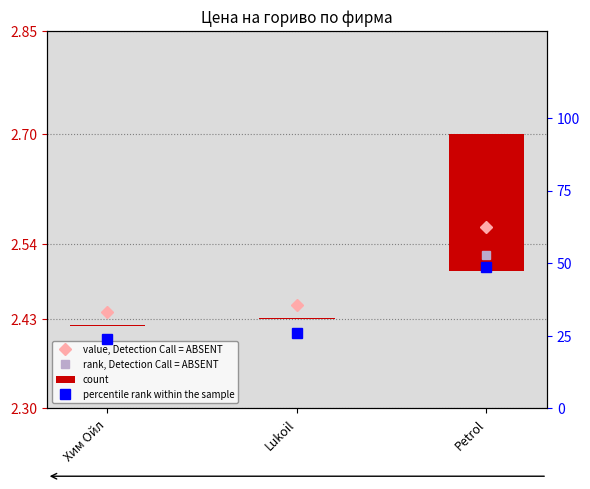

Reading left to right, what are all the values shown in this chart?

24.0	26.0	48.8